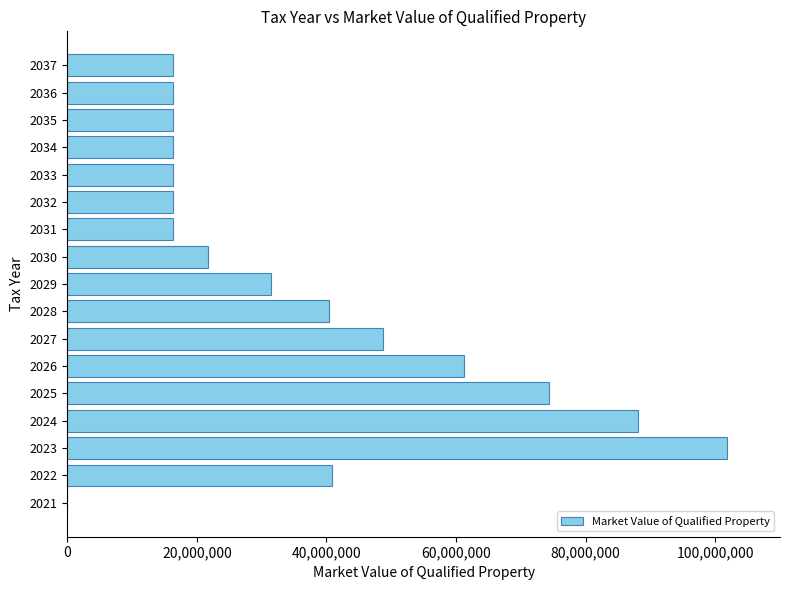

Are the bars horizontal?

Yes